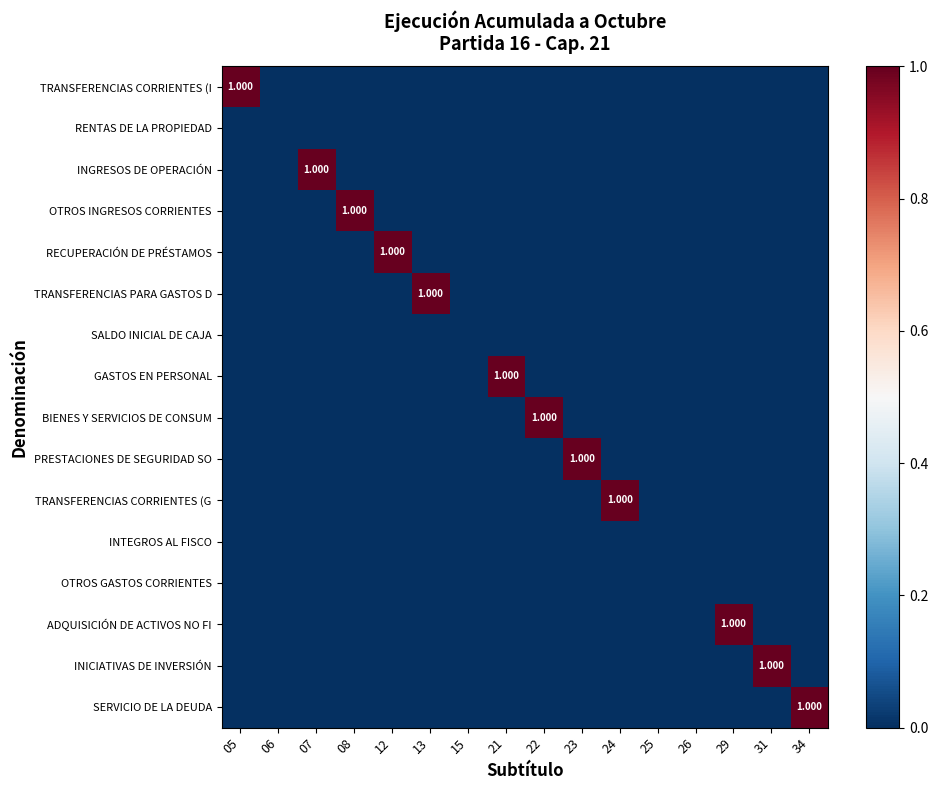

Rank the series by their maximum value, from lowest to highest.

RENTAS DE LA PROPIEDAD, SALDO INICIAL DE CAJA, INTEGROS AL FISCO, OTROS GASTOS CORRIENTES, TRANSFERENCIAS CORRIENTES (I, INGRESOS DE OPERACIÓN, OTROS INGRESOS CORRIENTES, RECUPERACIÓN DE PRÉSTAMOS, TRANSFERENCIAS PARA GASTOS D, GASTOS EN PERSONAL, BIENES Y SERVICIOS DE CONSUM, PRESTACIONES DE SEGURIDAD SO, TRANSFERENCIAS CORRIENTES (G, ADQUISICIÓN DE ACTIVOS NO FI, INICIATIVAS DE INVERSIÓN, SERVICIO DE LA DEUDA